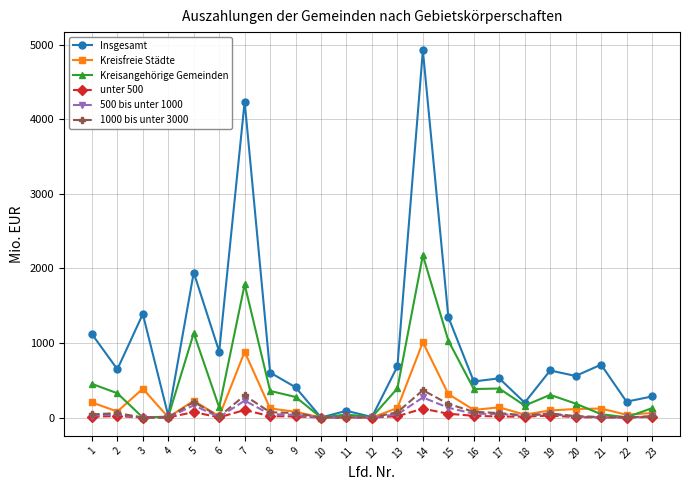

Is the value of Kreisfreie Städte at 17 greater than the value of unter 500 at 9?

Yes